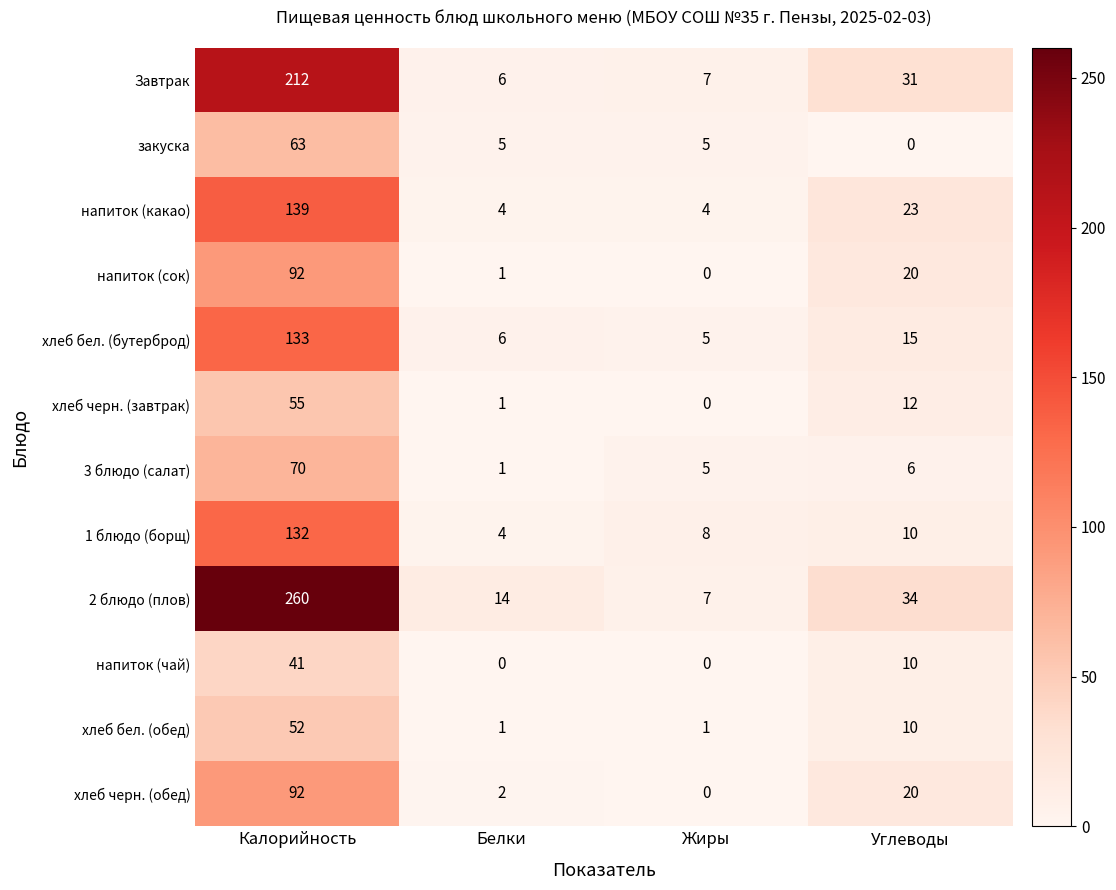

Which series has the largest total across all categories?

2 блюдо (плов)